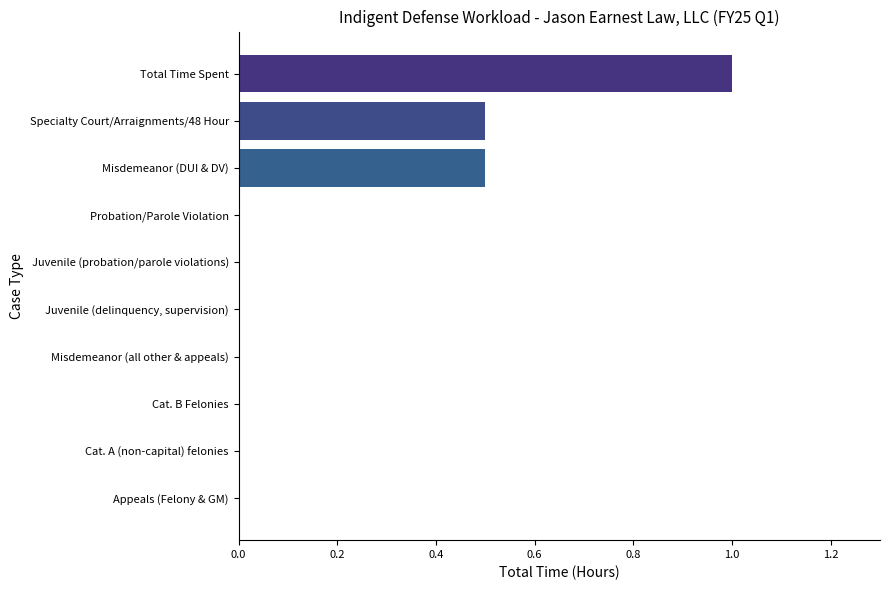

Is it true that the value at Cat. B Felonies is 0.0?

True